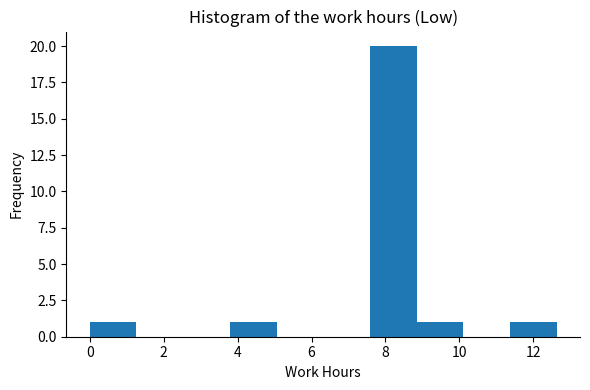

Reading left to right, transcribe this chart: for each bar, give the range it covers on the x-axis and its height. Neither the bar edges nor the heights are printed on the chart, so give them approximately, as read against the axes.

0.0 to 1.2: 1
1.2 to 2.6: 0
2.6 to 3.8: 0
3.8 to 5.0: 1
5.0 to 6.4: 0
6.4 to 7.6: 0
7.6 to 8.8: 20
8.8 to 10.2: 1
10.2 to 11.4: 0
11.4 to 12.6: 1